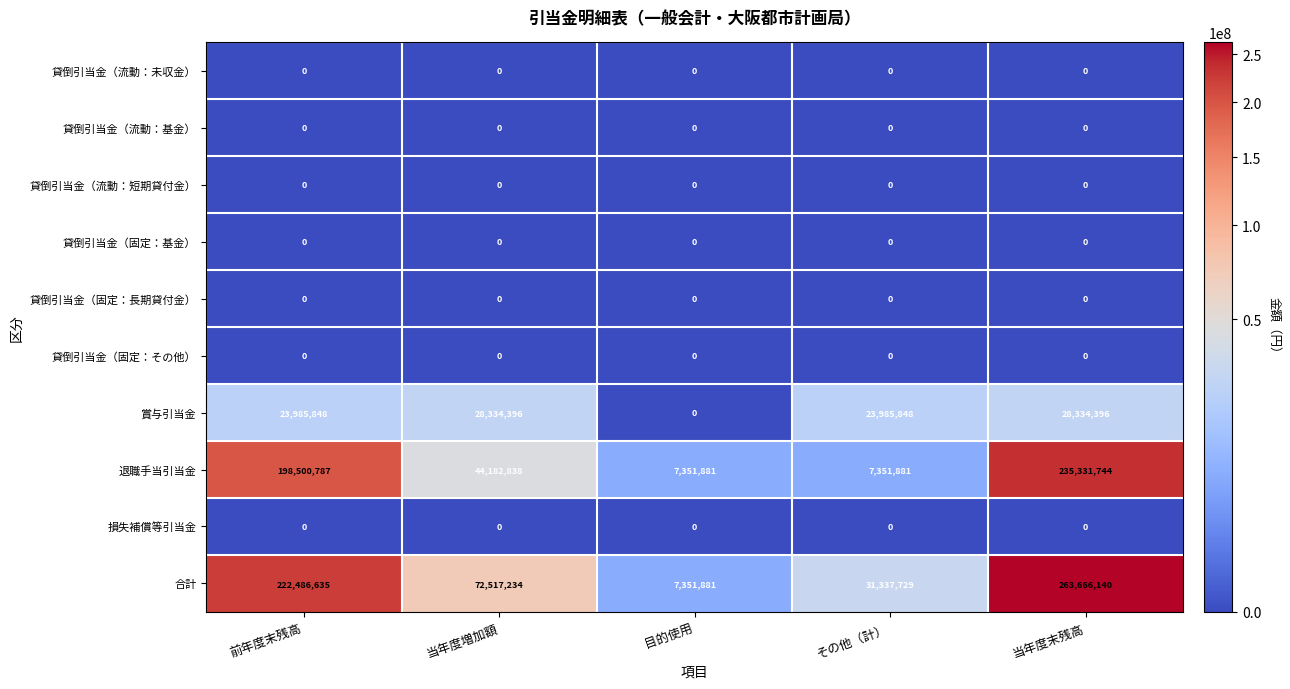

What is the spread (max minus min) of values at その他（計）?

31337729